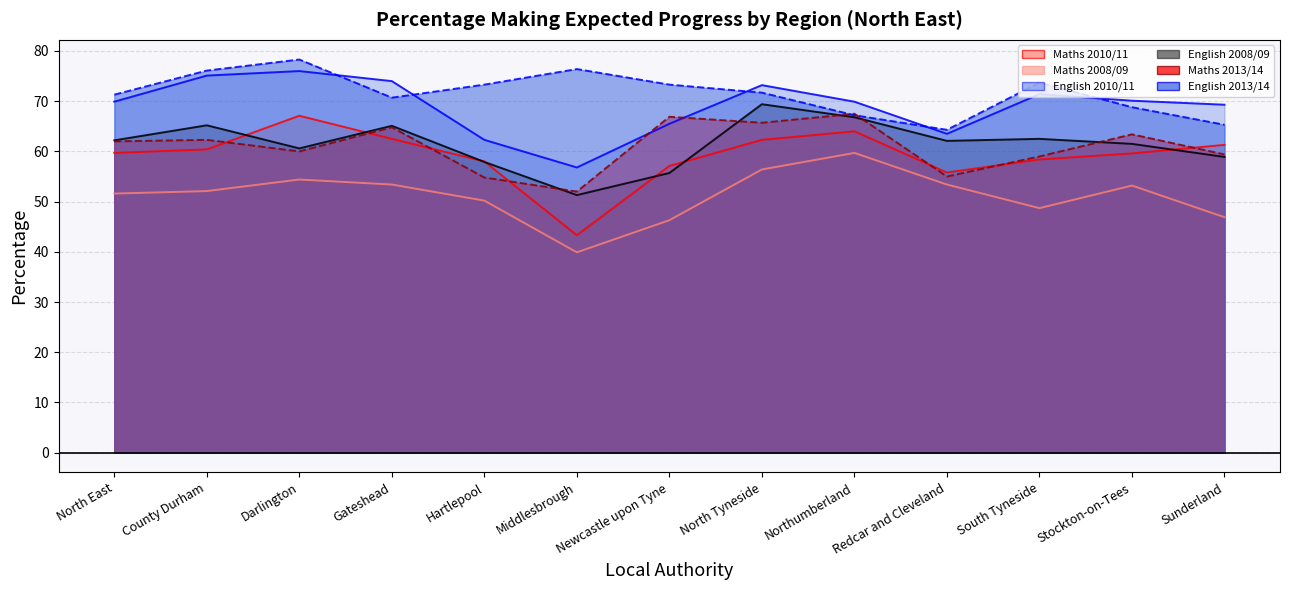

What is the sum of all English 2010/11 values?

897.0